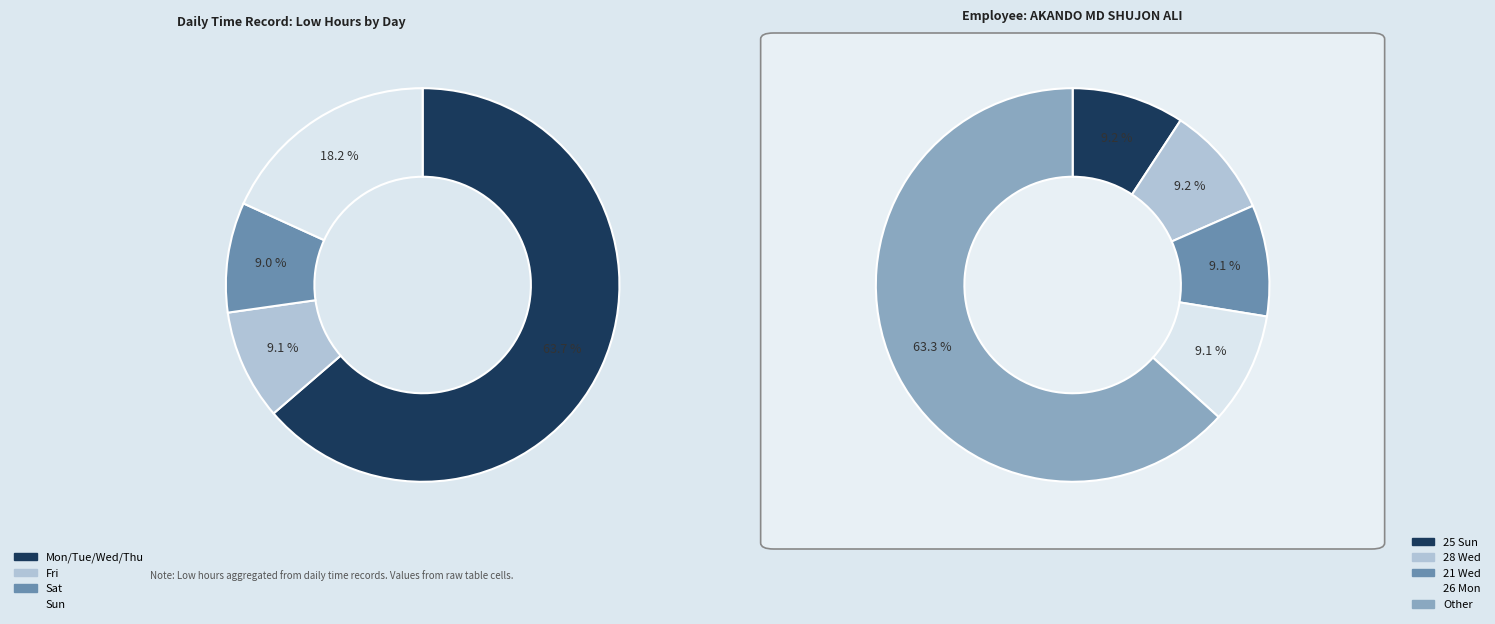

To the nearest percent, what is the combined percentage of 29 Thu and 22 Thu?

18%